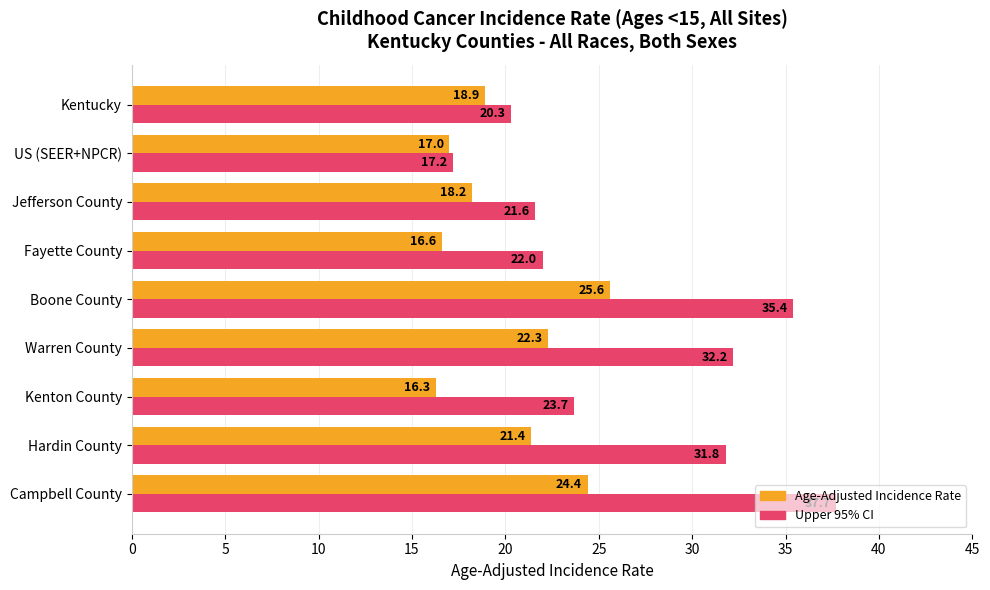

What is the smallest value displayed?

16.3